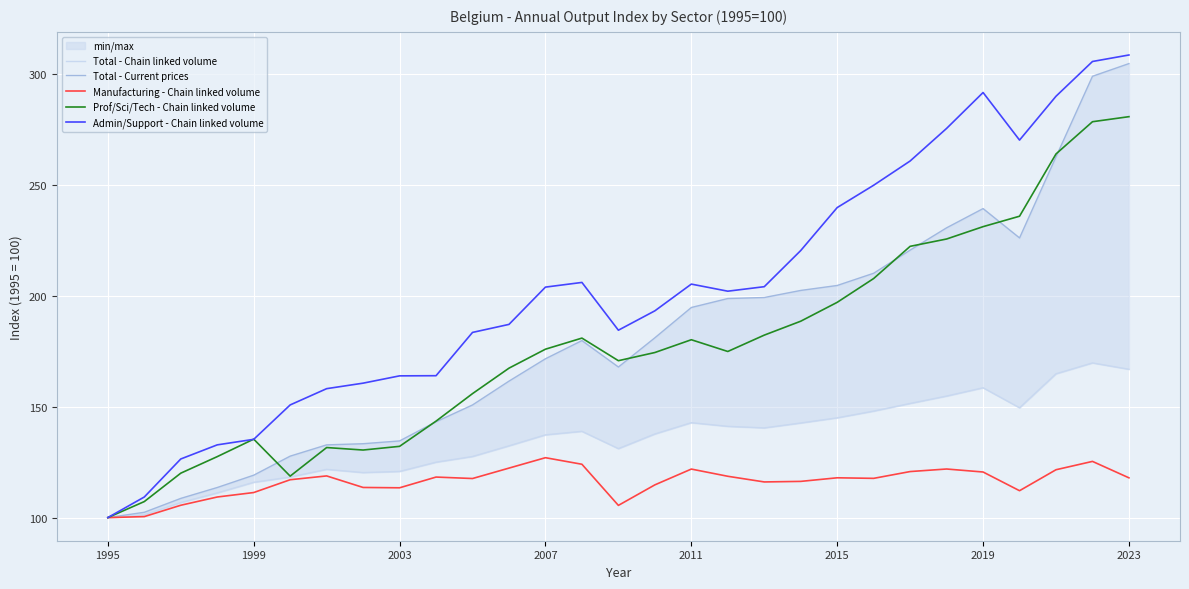

True or false: Admin/Support - Chain linked volume and Total - Current prices cross at least once.

False